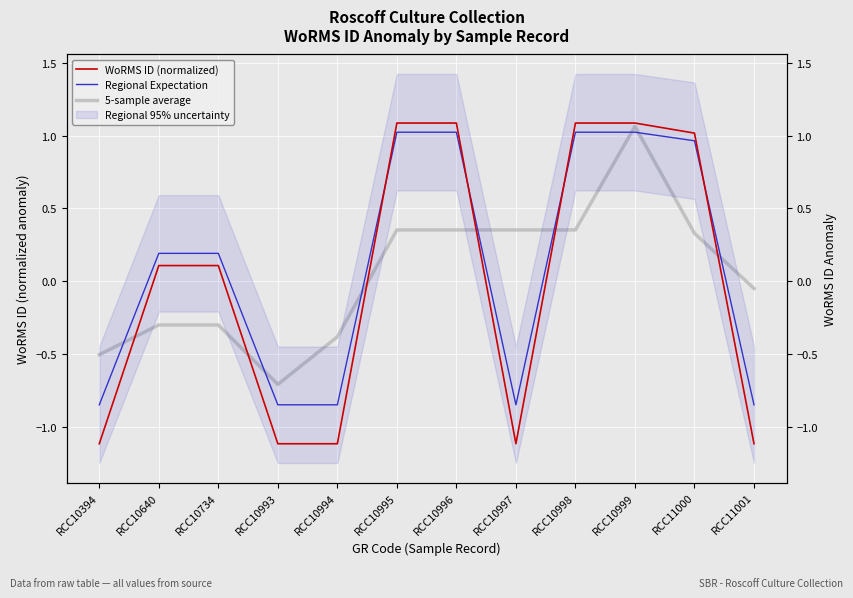

How many interior local peaks does the WoRMS ID (normalized) series have?

1